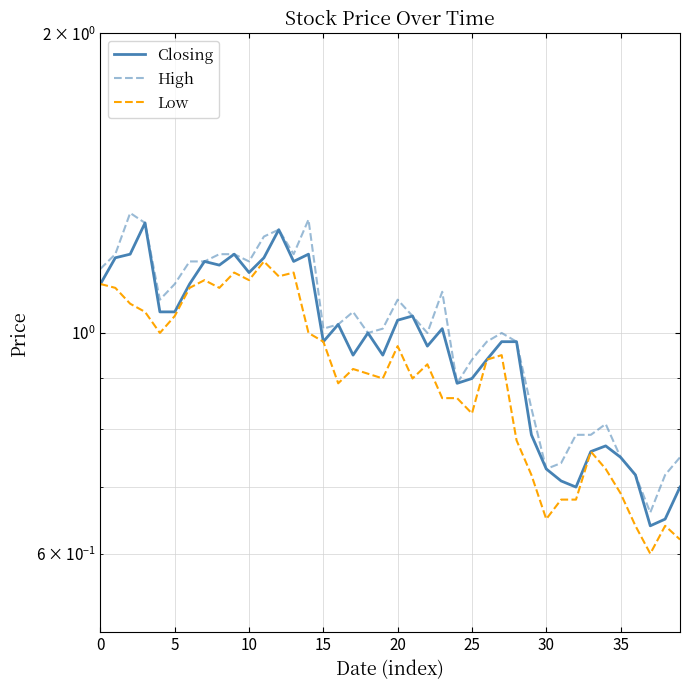

True or false: Low and Closing intersect in this chart.

False